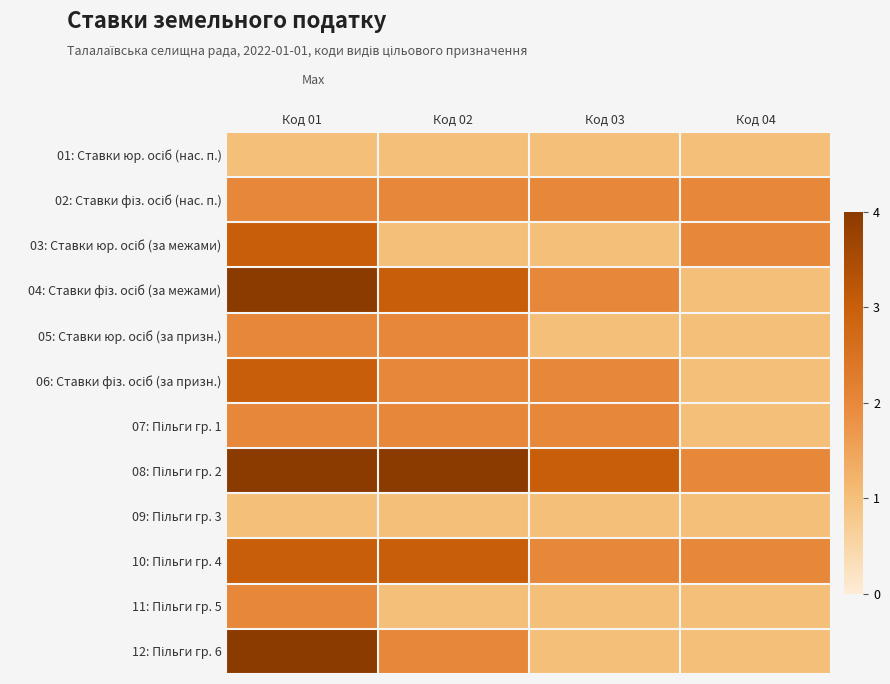

At which category is the sum across all series the highest?

Код 01